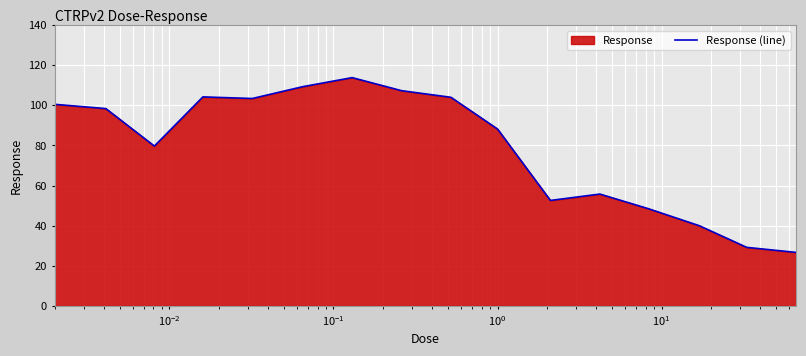

What is the difference between the maximum and minimum values?

87.1